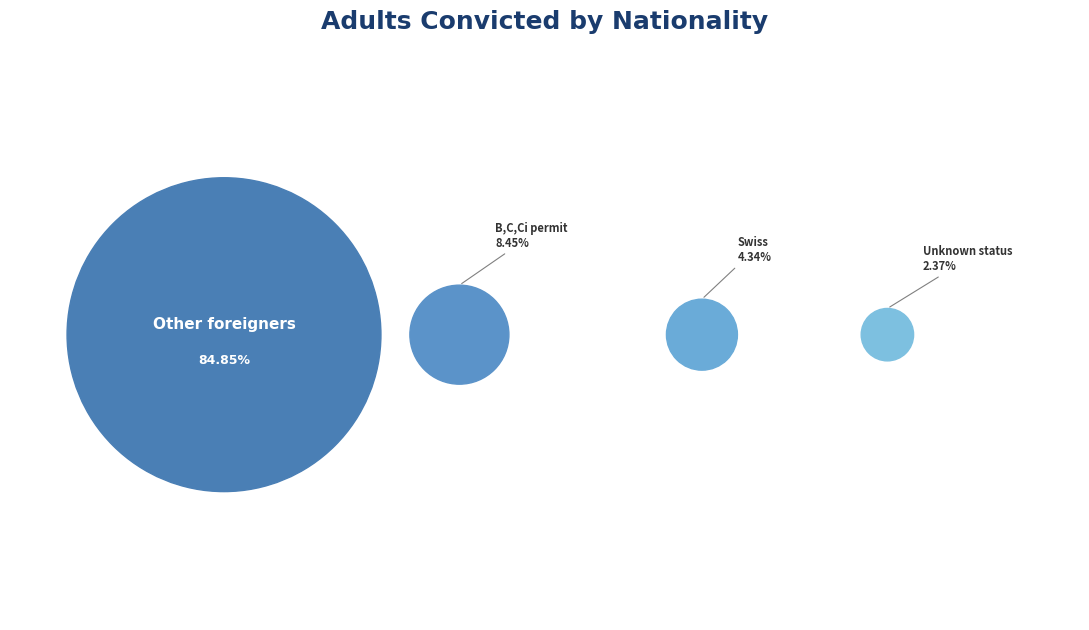

Is Total foreigners the majority of the pie?

Yes